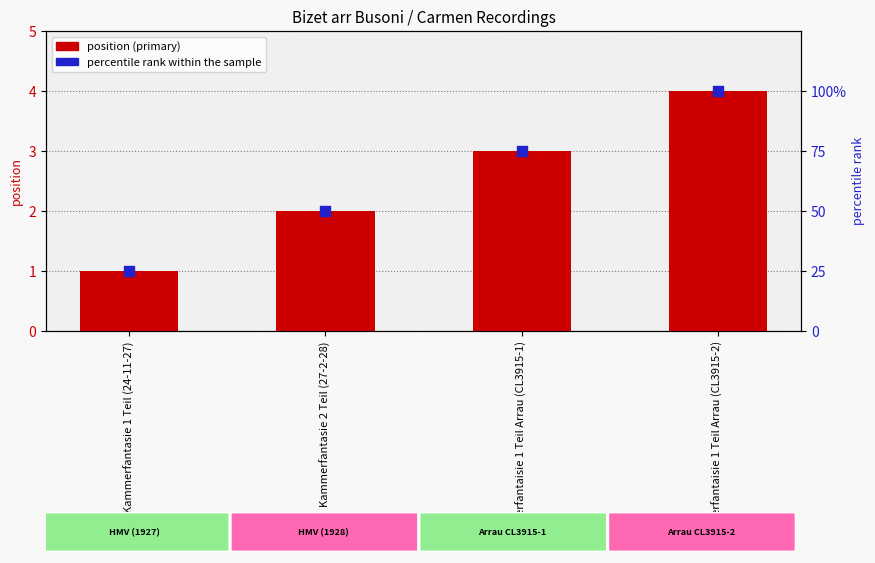

Which series has the largest total across all categories?

percentile rank within the sample